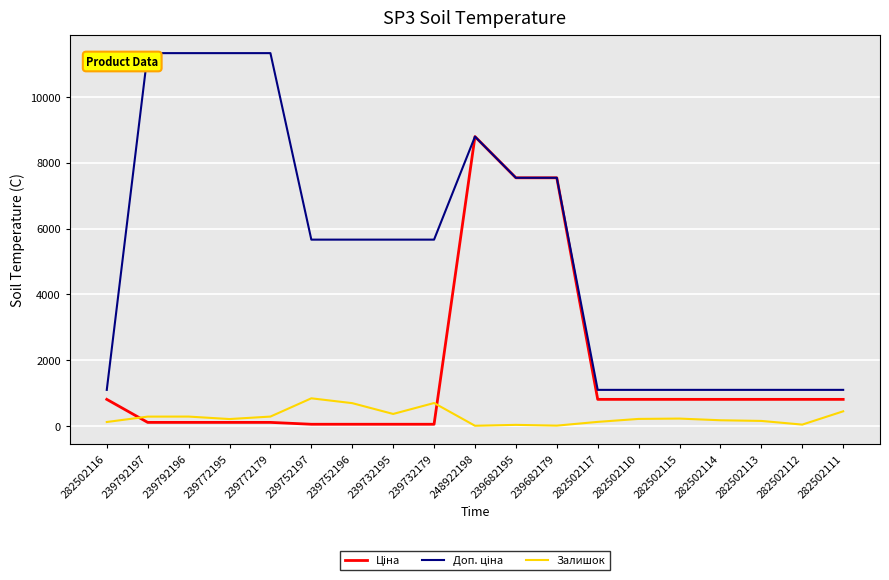

Is it true that Залишок equals 702.0 at 239732179?

True